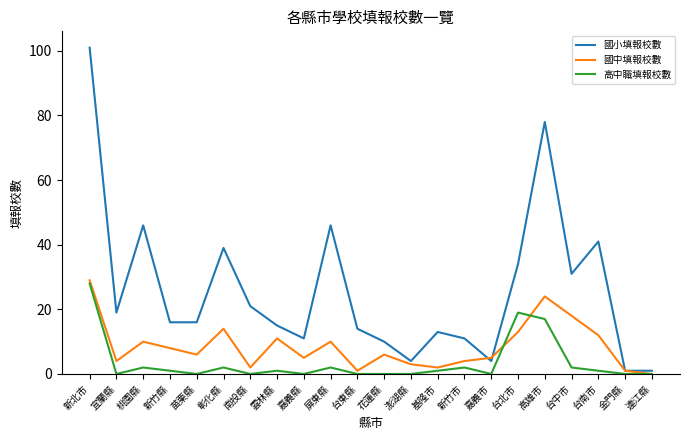

Which series has the widest spread of values?

國小填報校數